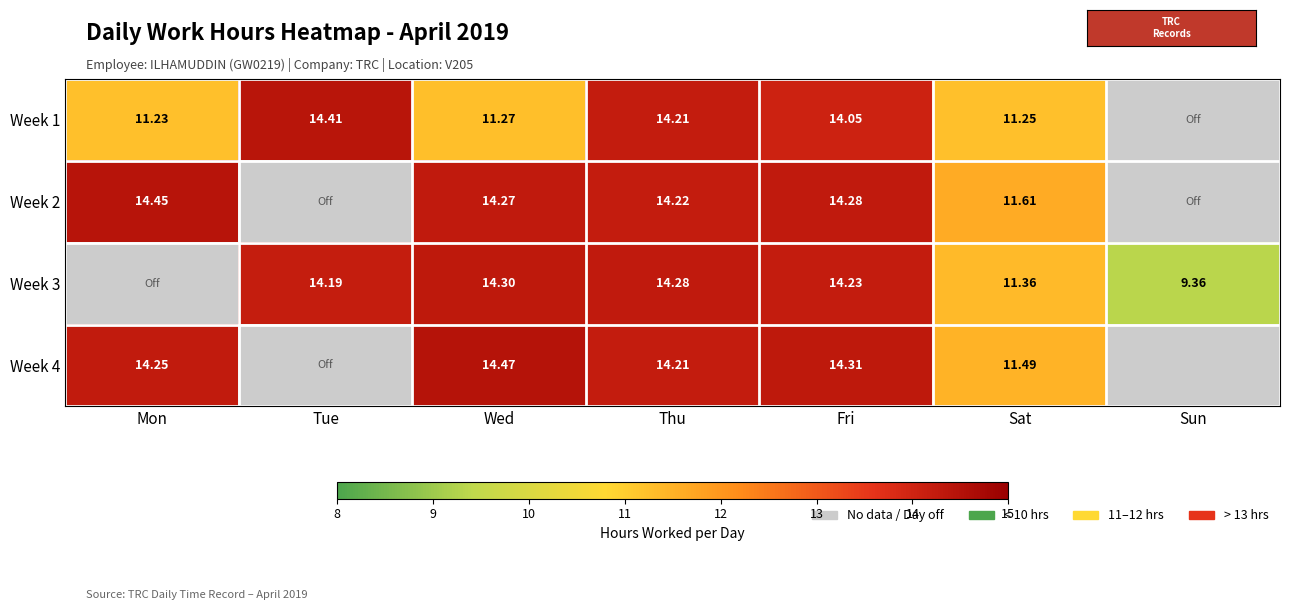

What is the total value across all series at Fri?

56.9